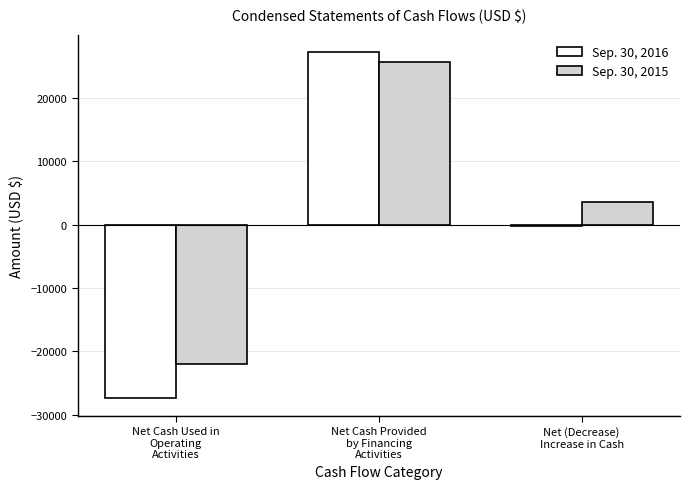

What is the label of the 3rd bar from the right?

Net Cash Used in
Operating
Activities